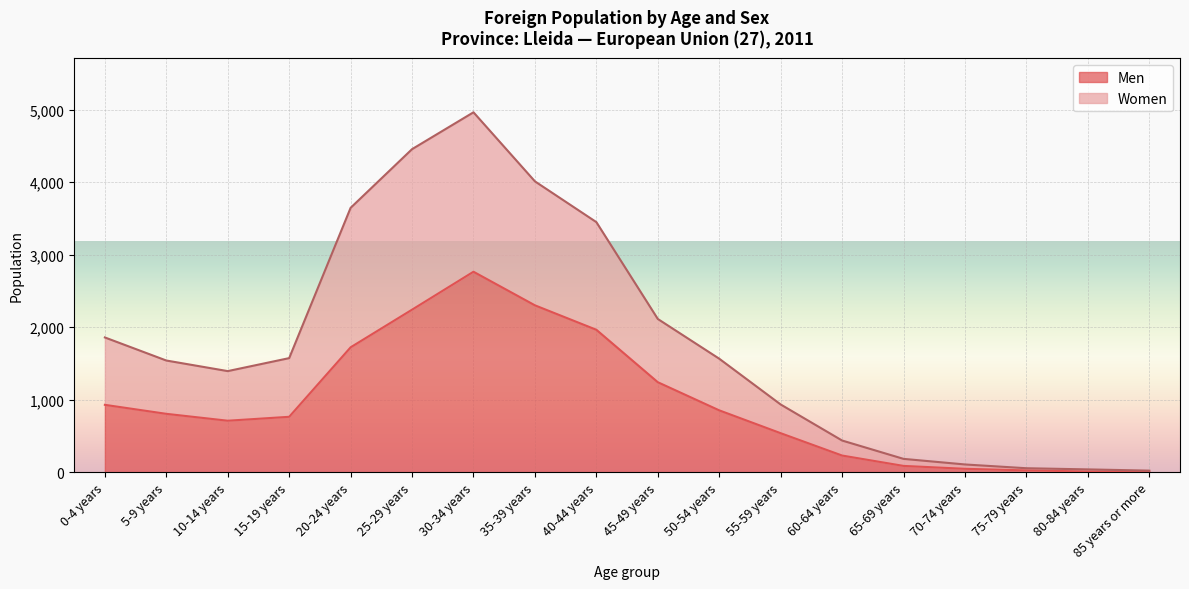

What is the total value across all series at 35-39 years?

4011